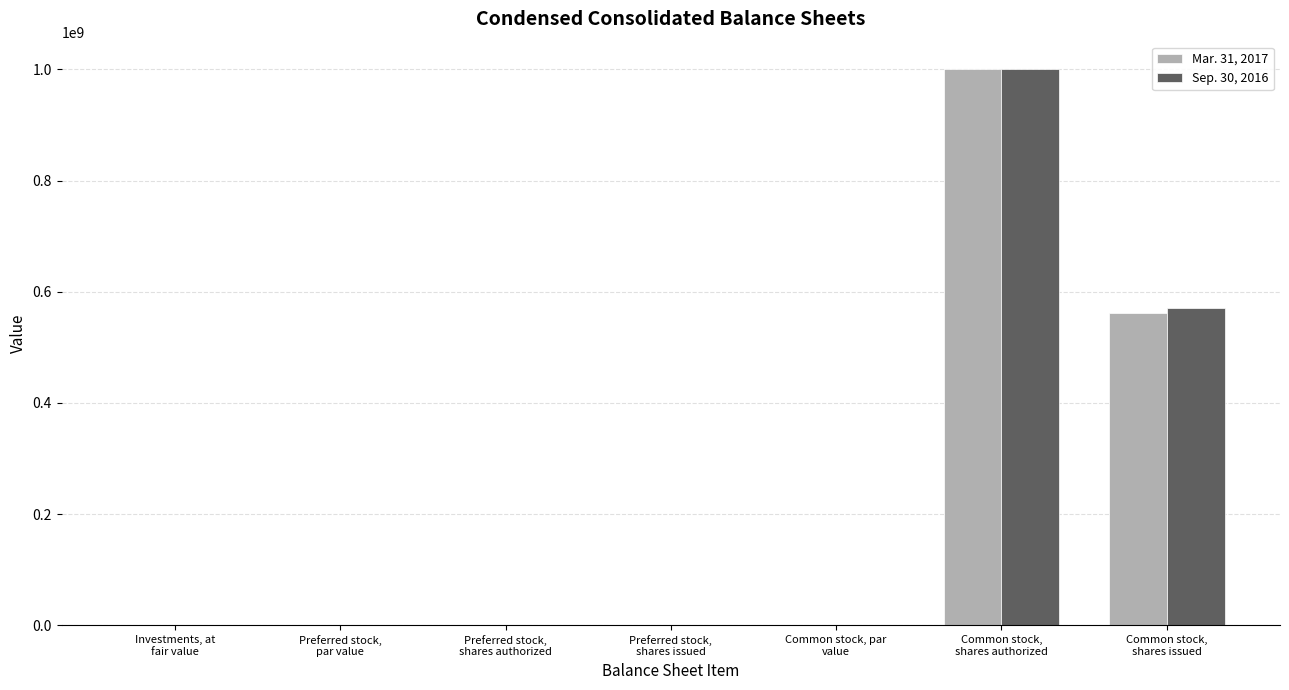

What is the sum of all Sep. 30, 2016 values?

1571346594.7